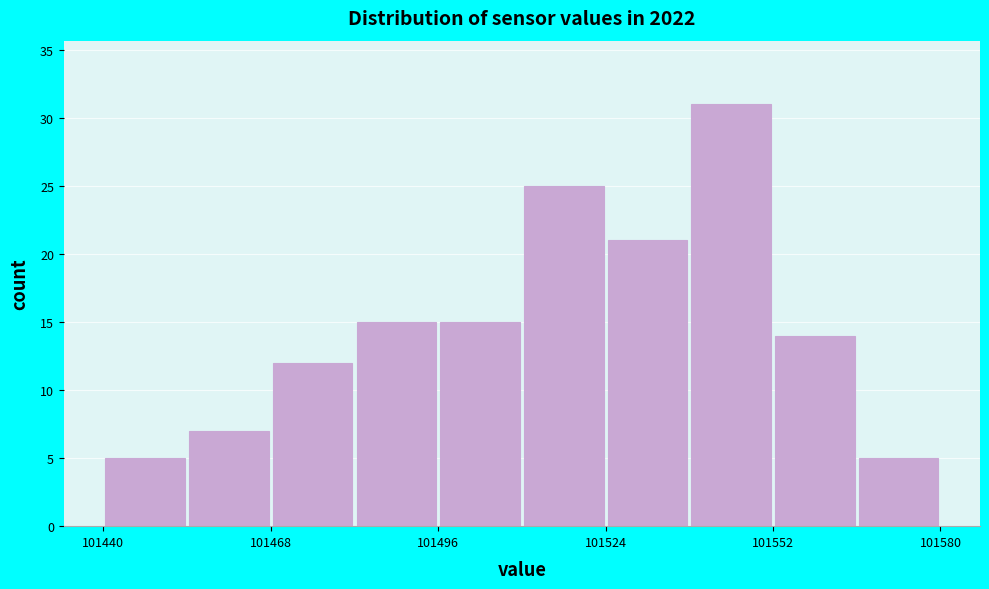

Around what value on the x-axis is the tallest bar? Give the approximate position of its centre, as read against the axis.

101545